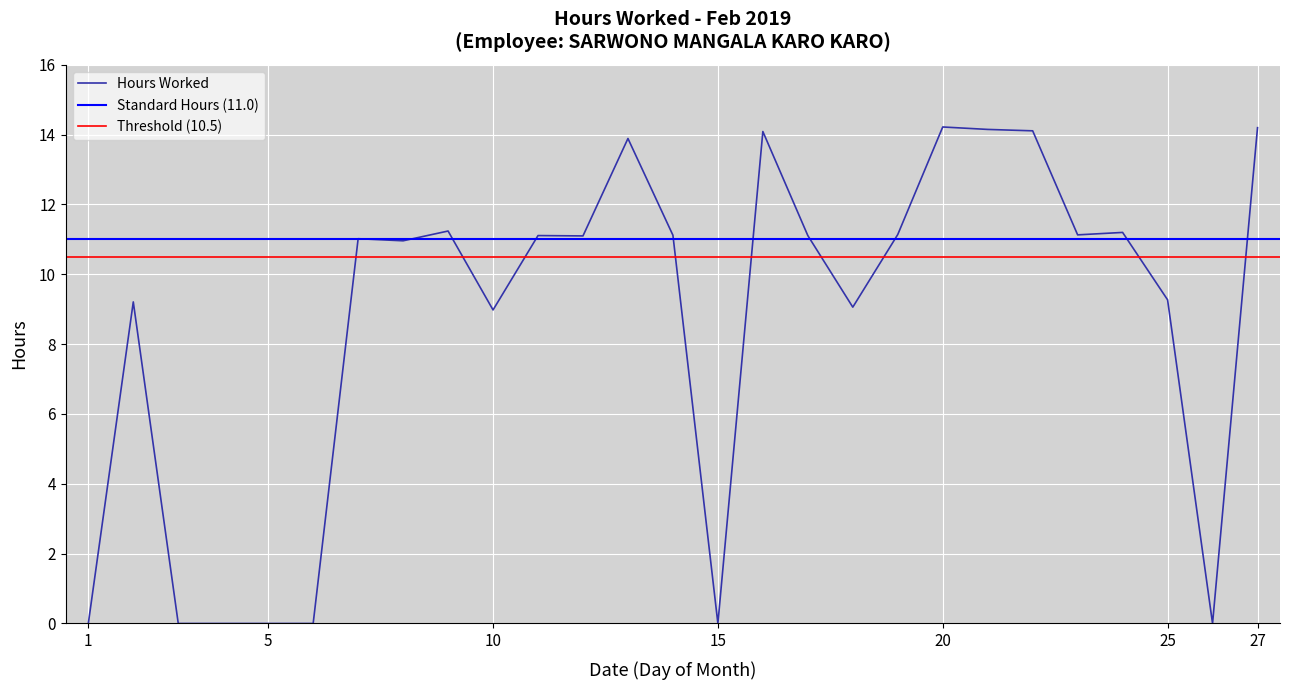

Reading left to right, list all the values displayed in this chart.

0.0	9.2	0.0	0.0	0.0	0.0	11.0	11.0	11.2	9.0	11.1	11.1	13.9	11.1	0.0	14.1	11.1	9.1	11.1	14.2	14.2	14.1	11.1	11.2	9.3	0.0	14.2